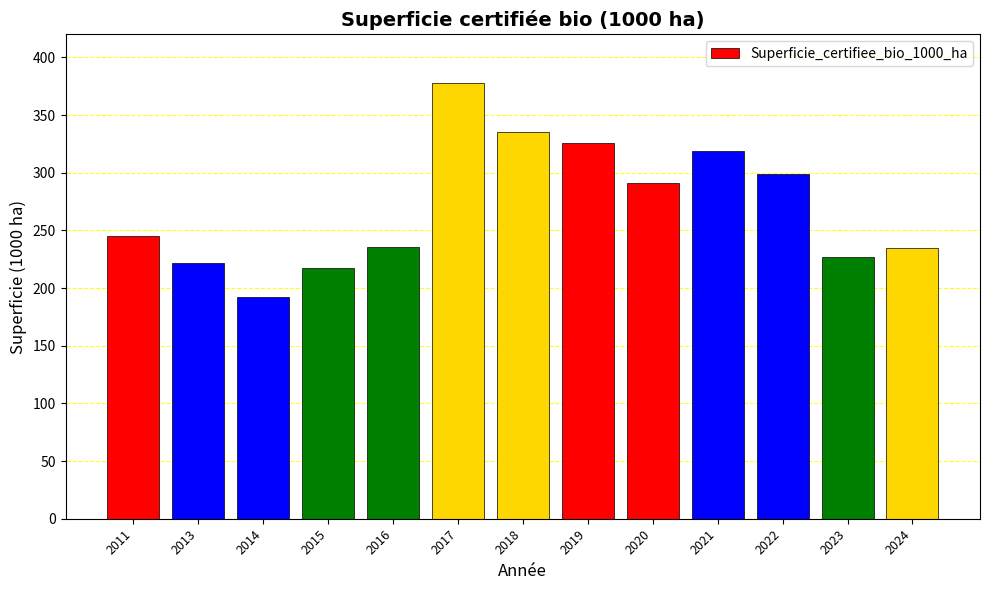

Where is the data nearest to the value 285?

2020